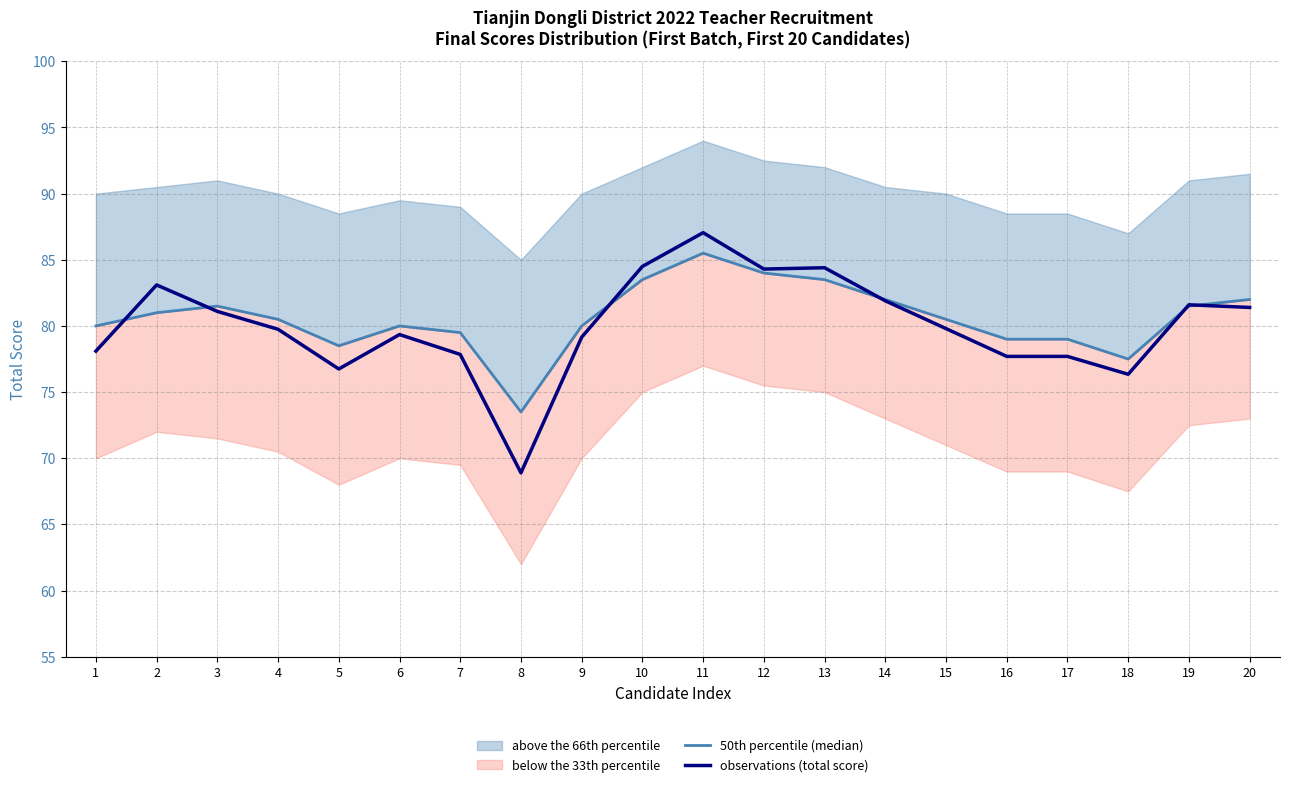

Is it true that observations (total score) equals 79.8 at 4?

True